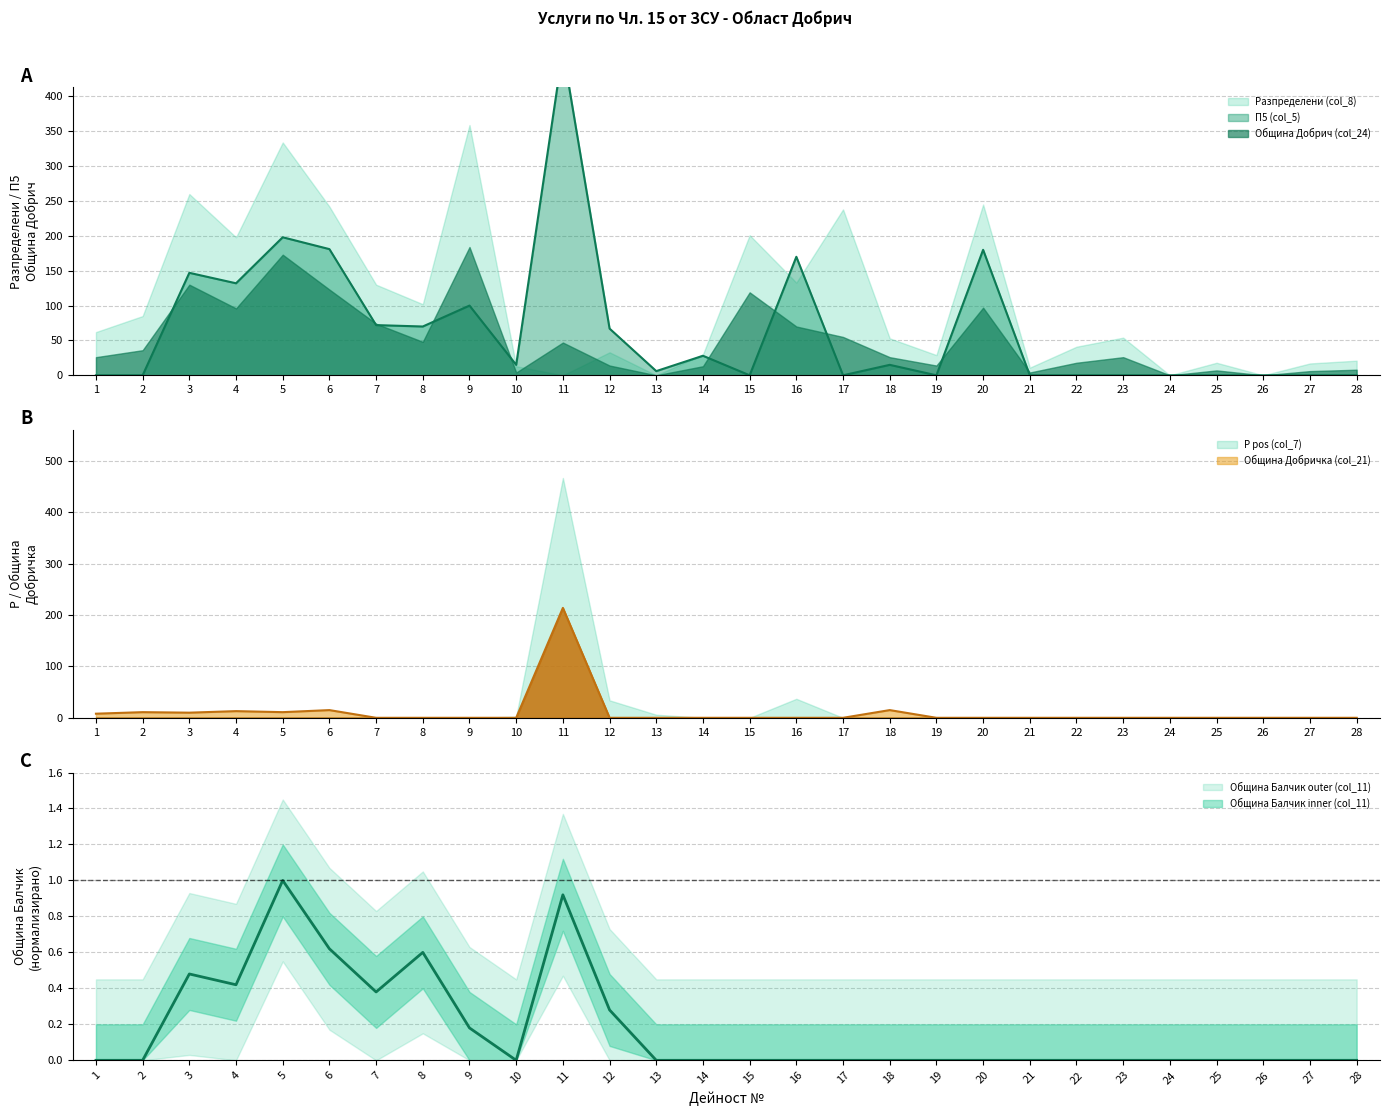

What is the sum of all Община Балчик (col_11) values?

4.9